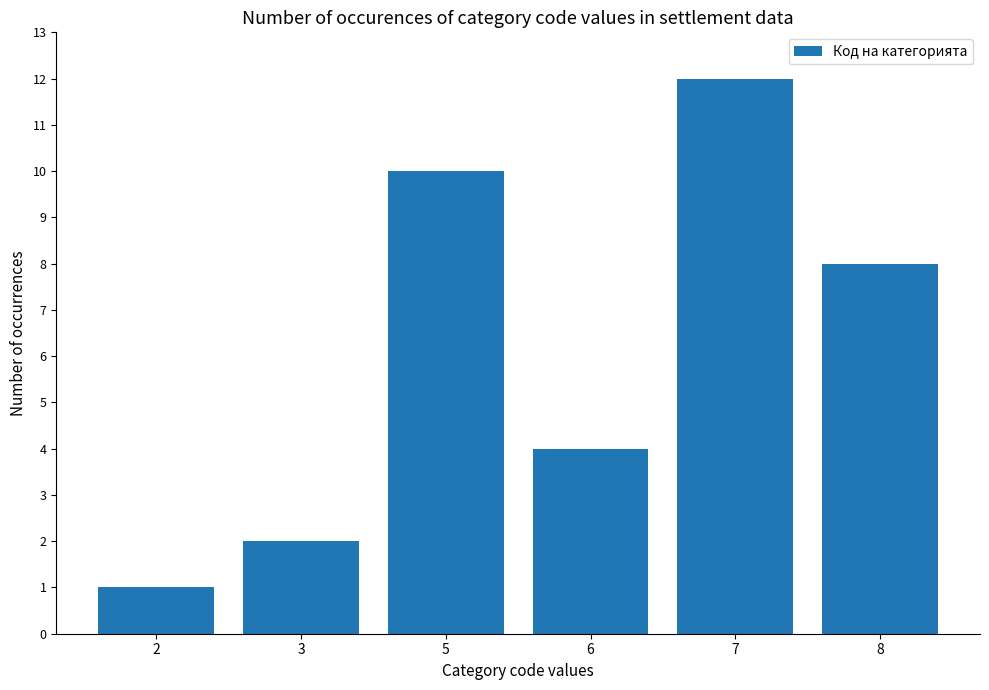

How many categories are shown in the chart?

6